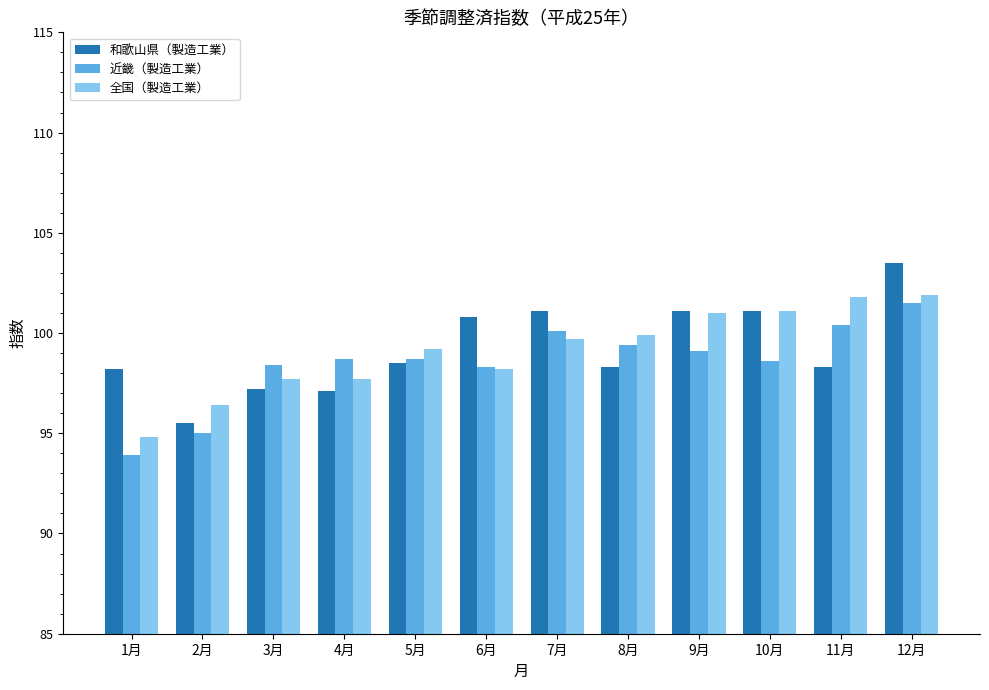

How many series are shown in this chart?

3